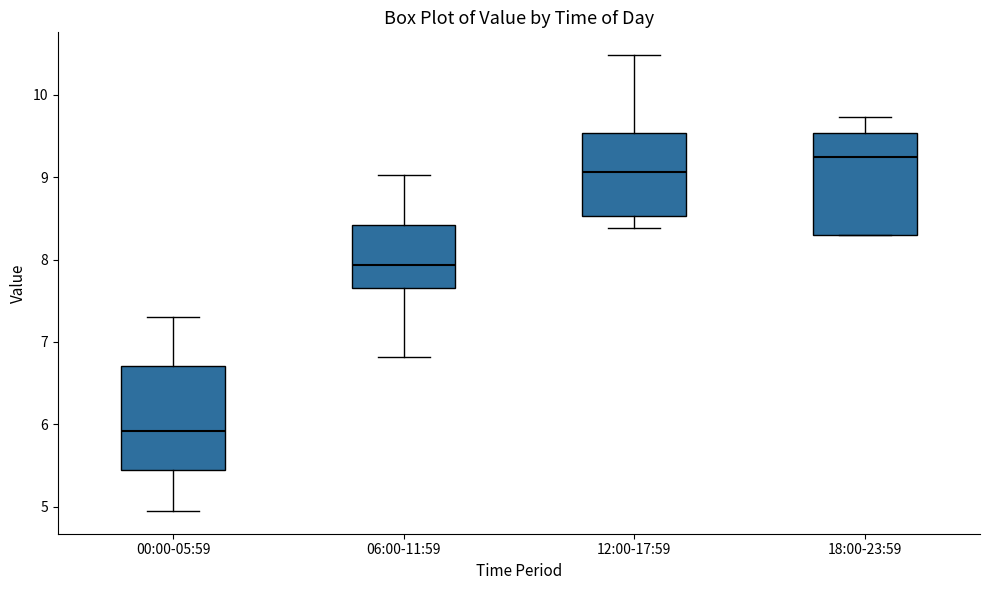

Which box has the lowest median line?

00:00-05:59